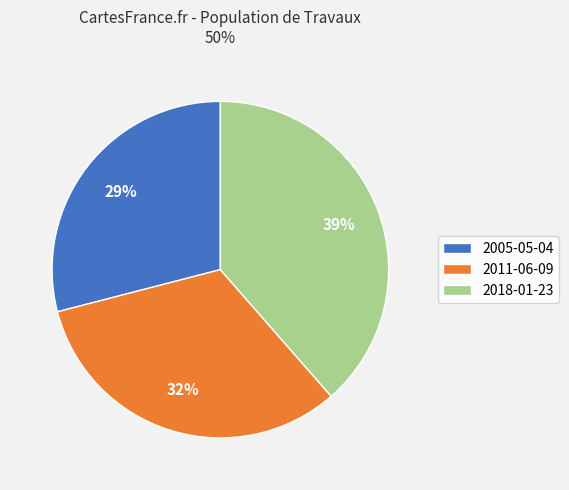

Does 2018-01-23 represent more than half of the total?

No